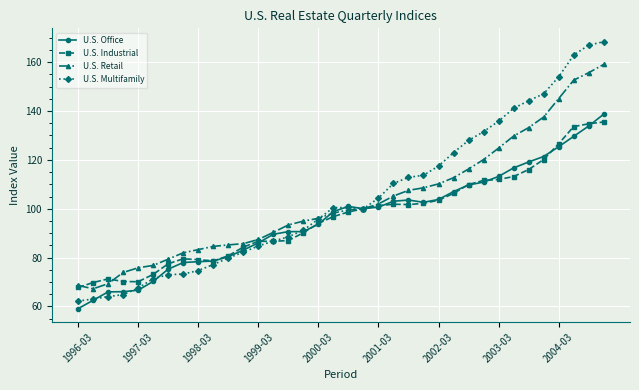

True or false: U.S. Office has more than 0 interior local peaks.

True